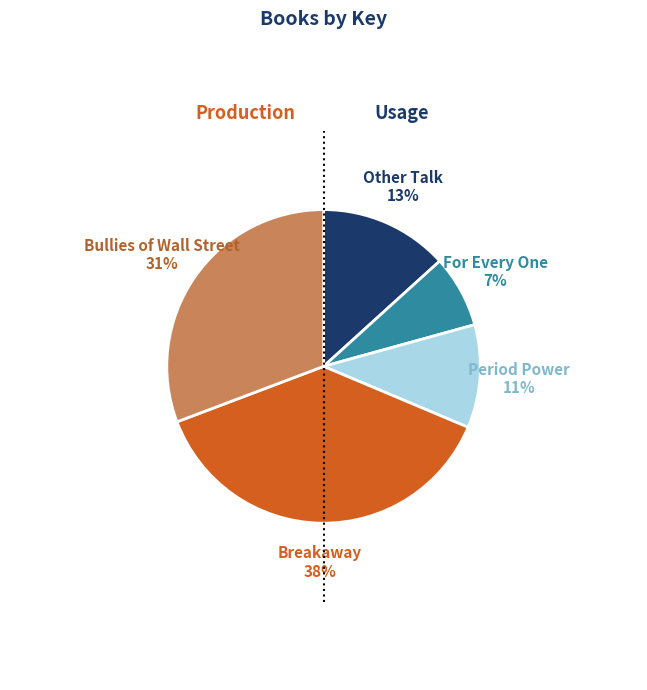

What percentage is the Bullies of Wall Street slice, to the nearest percent?

31%